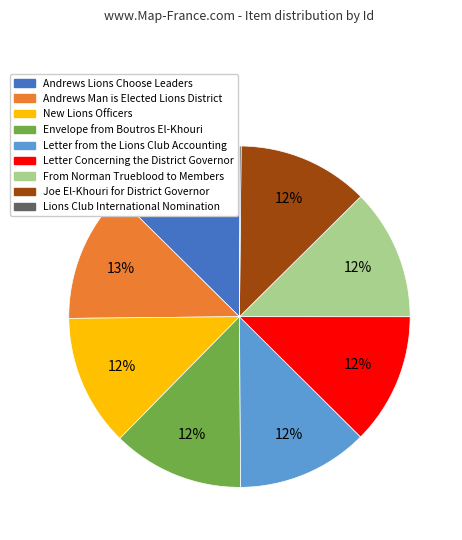

True or false: From Norman Trueblood to Members accounts for 12% of the total.

True